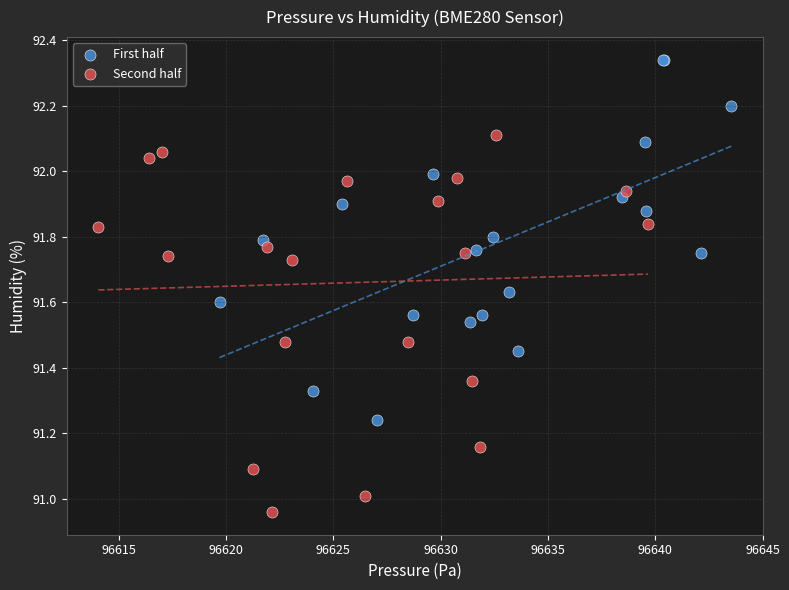

Which series has the largest Y range (max minus min)?

Second half